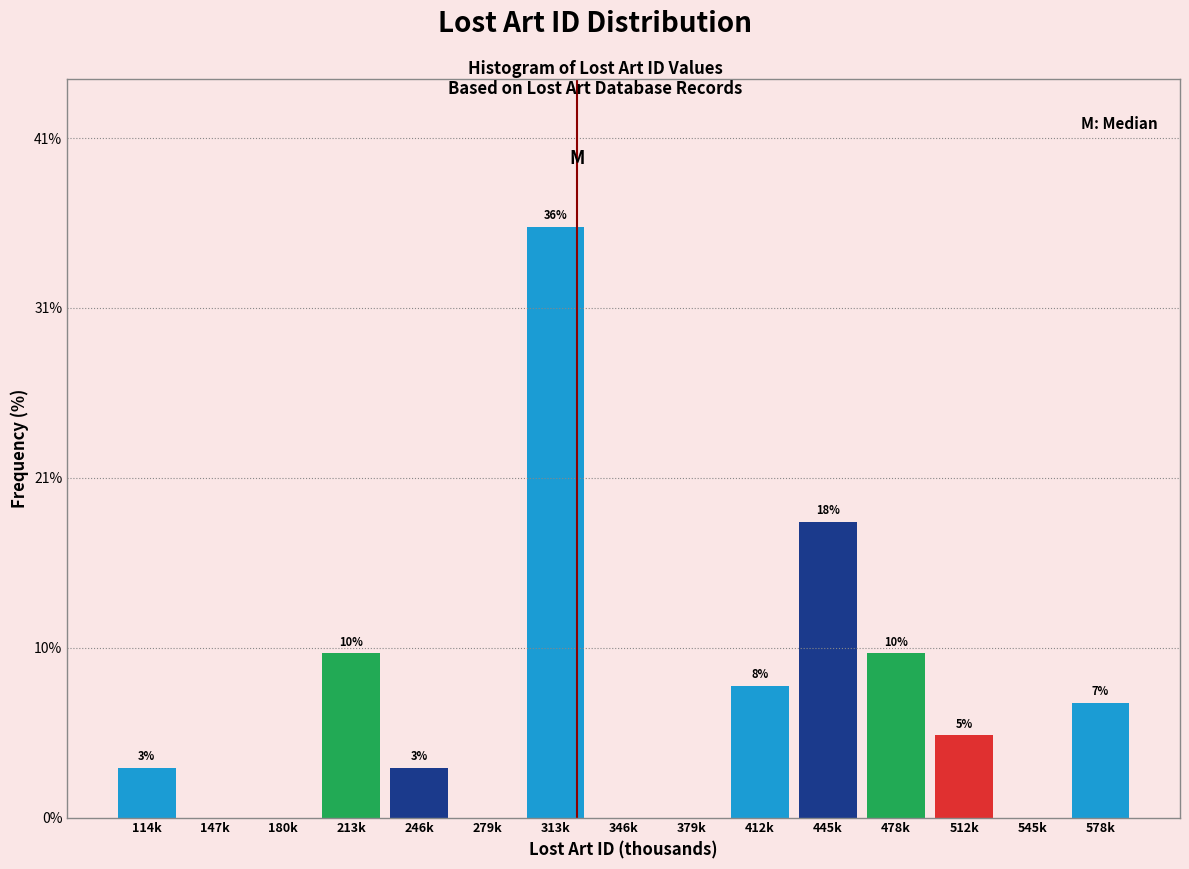

Reading left to right, transcribe all the data shown in this chart.

114k=3.0	147k=0.0	180k=0.0	213k=10.0	246k=3.0	279k=0.0	313k=36.0	346k=0.0	379k=0.0	412k=8.0	445k=18.0	478k=10.0	512k=5.0	545k=0.0	578k=7.0